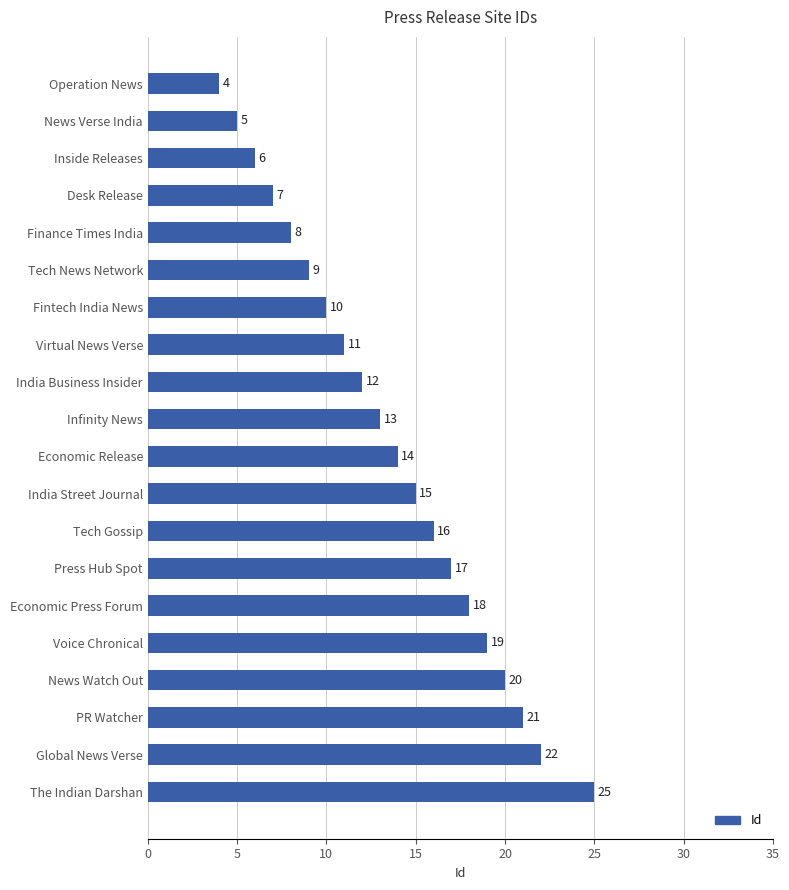

Are the bars horizontal?

Yes